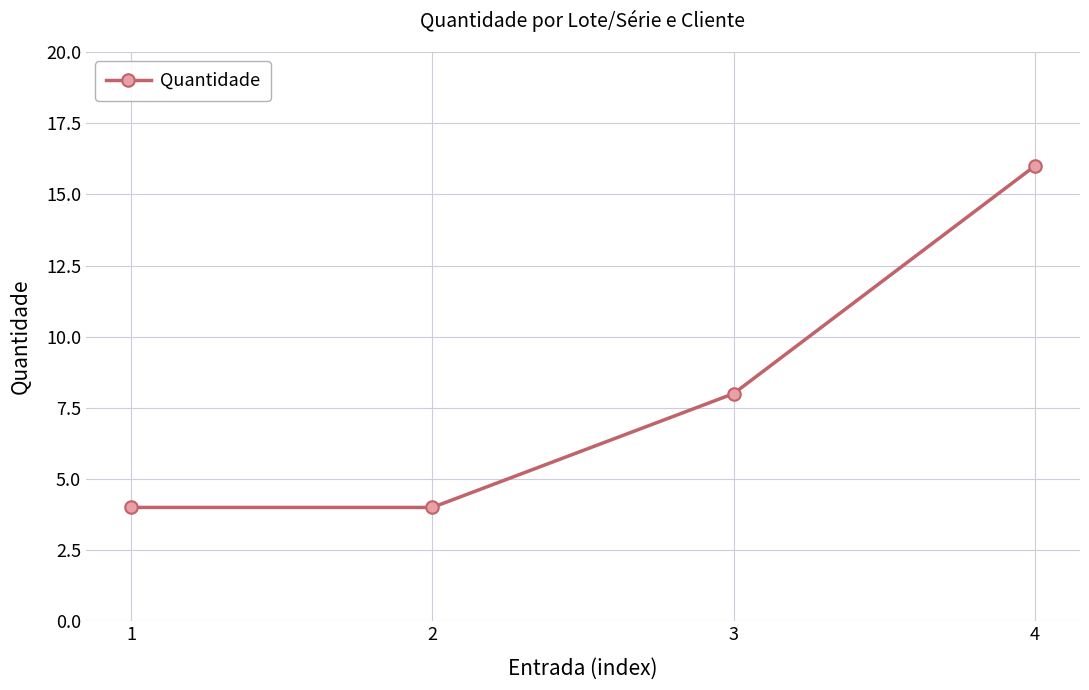

What is the ratio of the value at 2 to the value at 1?

1.0